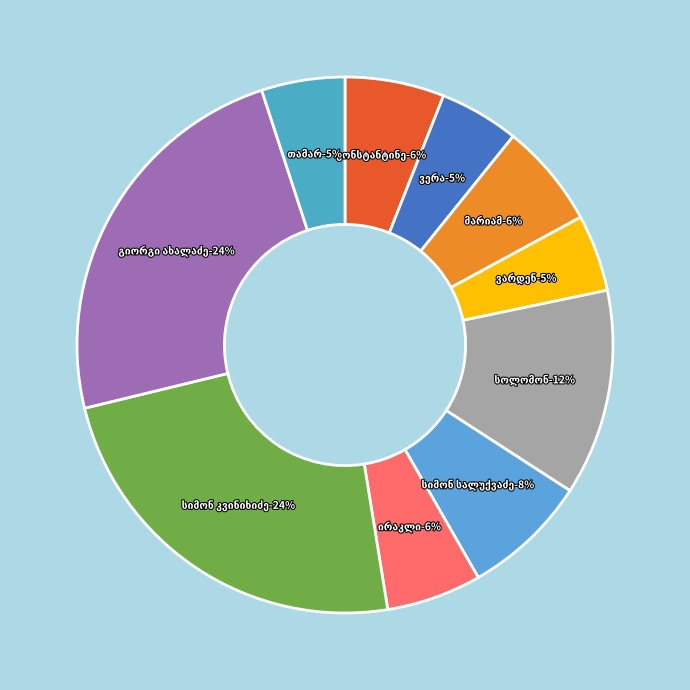

What is the smallest slice in the pie chart?

ვარდენ ბეკოს ძე მიქაძე